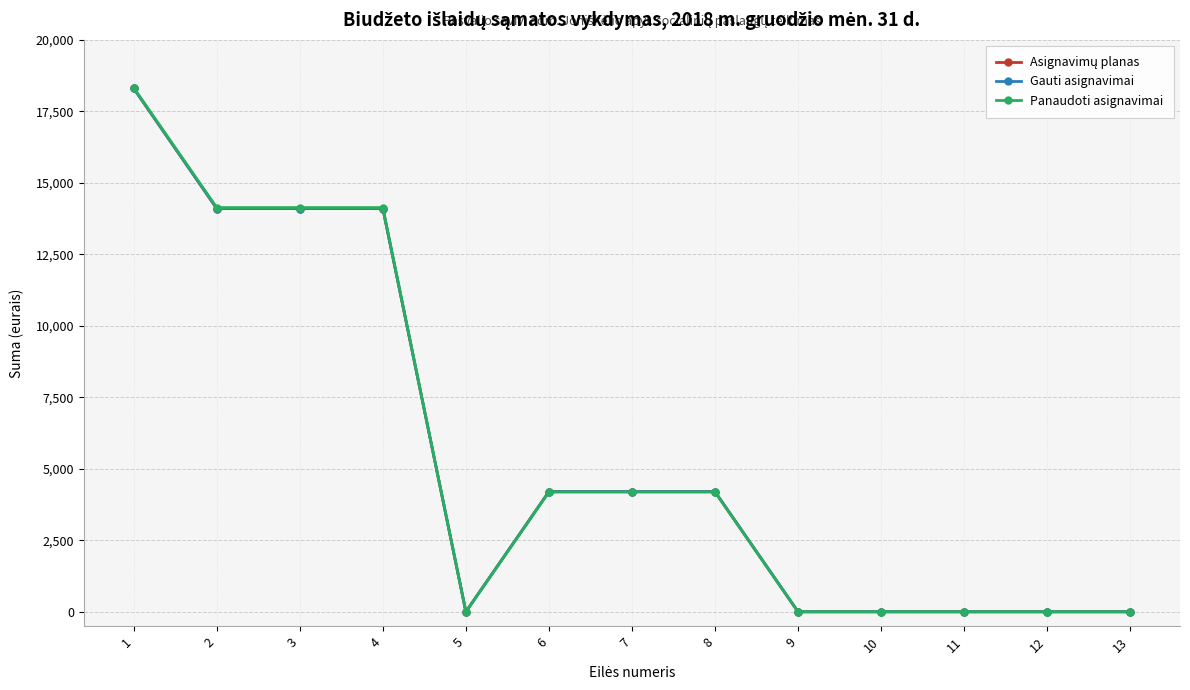

Does the chart have visible grid lines?

Yes